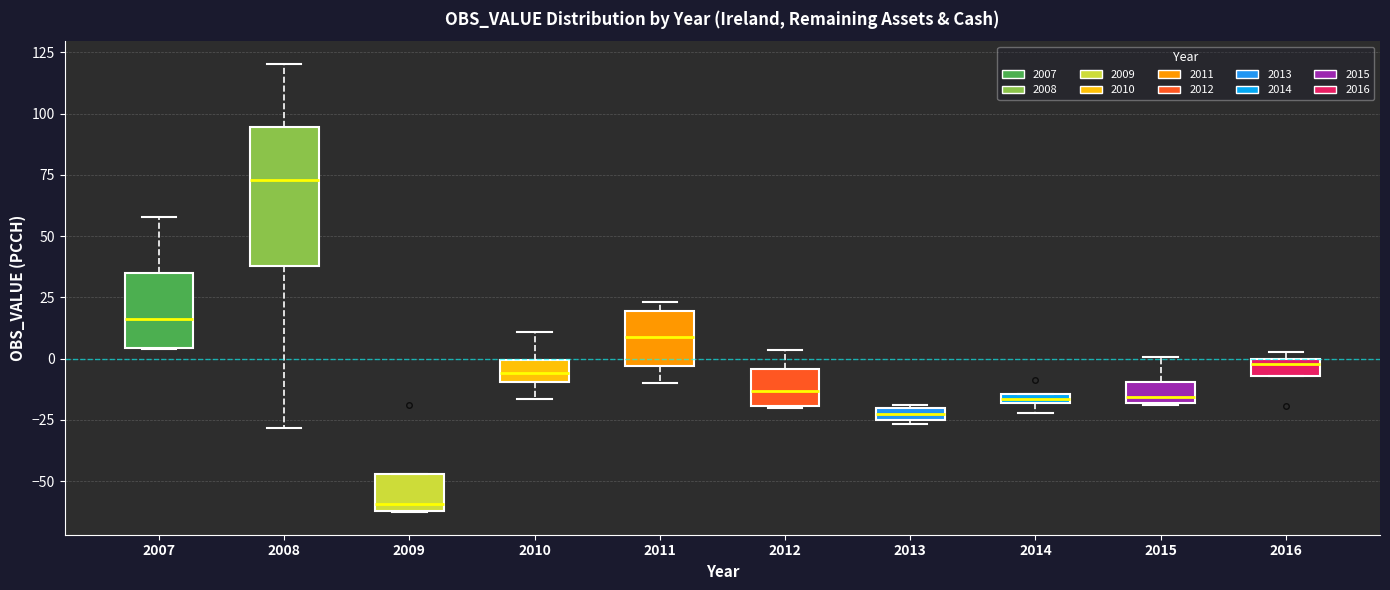

Which box's median line is the lowest?

2009